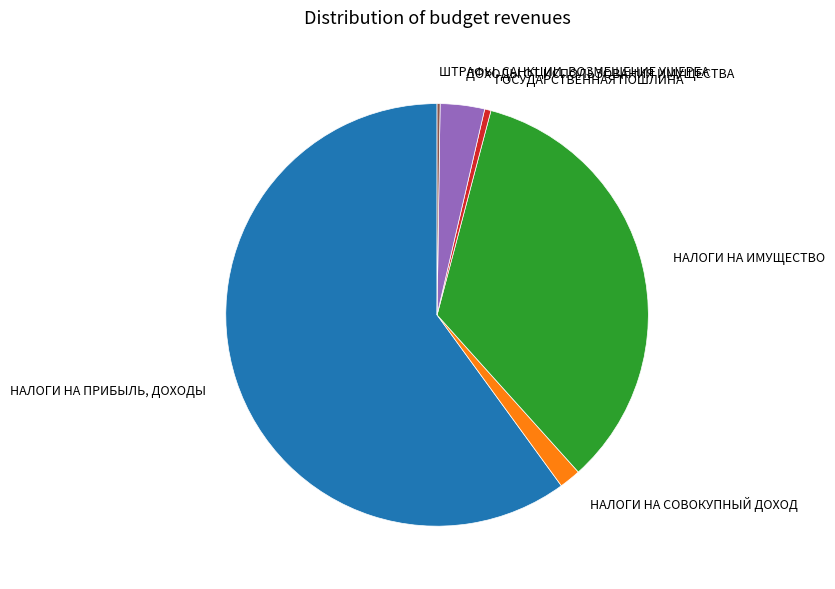

Combined, do ГОСУДАРСТВЕННАЯ ПОШЛИНА and НАЛОГИ НА СОВОКУПНЫЙ ДОХОД account for over 50%?

No